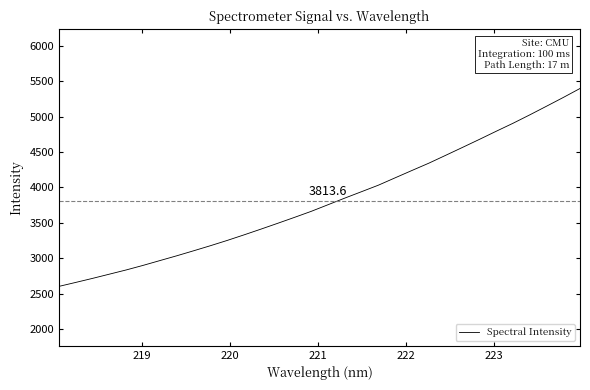

What is the difference between the maximum and minimum values?

2789.9